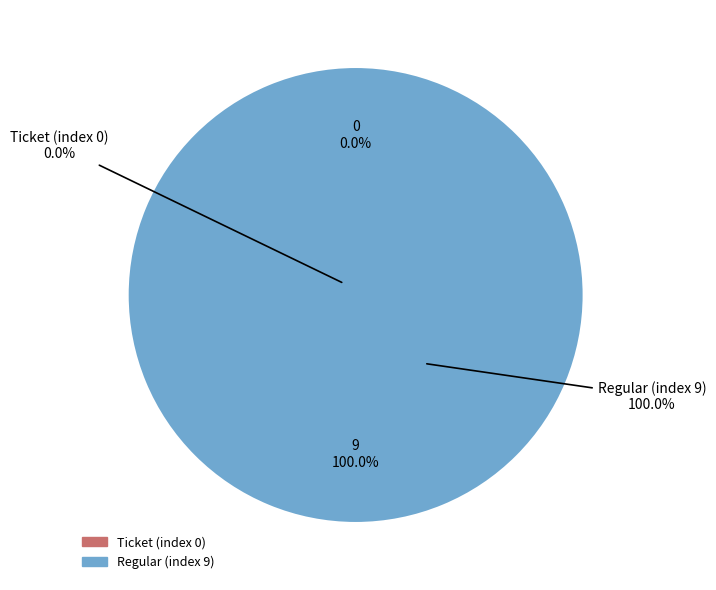

What percentage is the Regular (index 9) slice, to the nearest percent?

100%